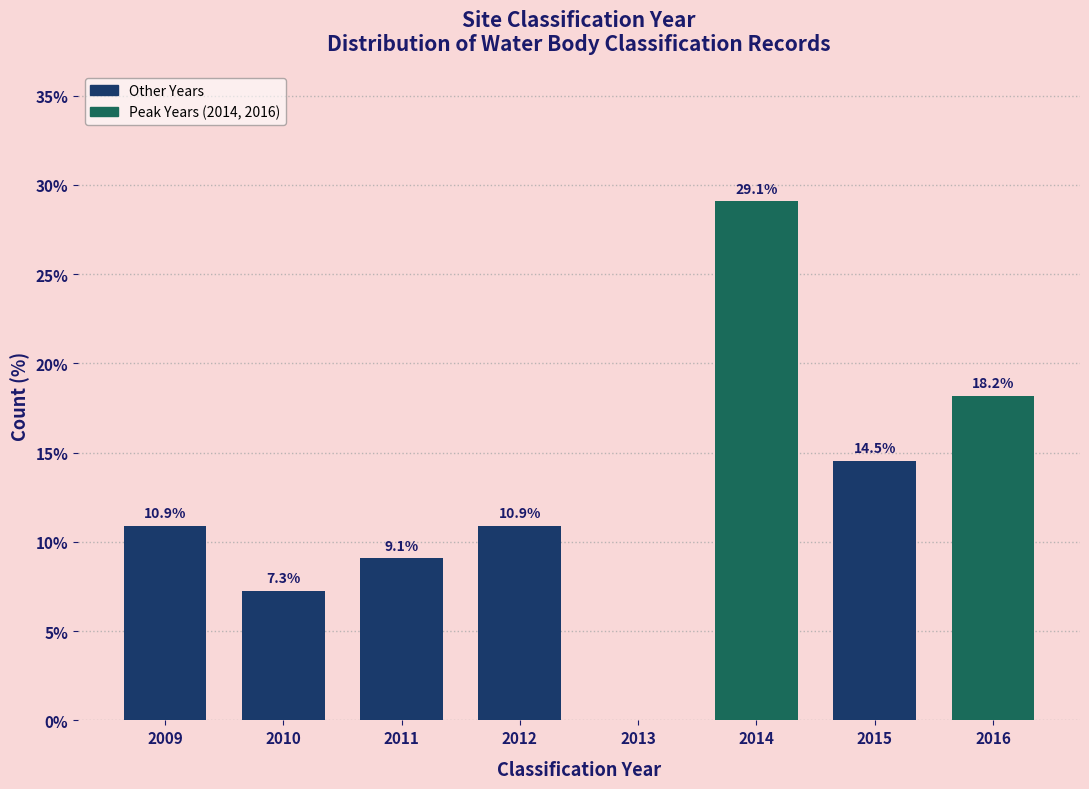

Reading left to right, list all the values displayed in this chart.

2009=10.9	2010=7.3	2011=9.1	2012=10.9	2013=0.0	2014=29.1	2015=14.5	2016=18.2